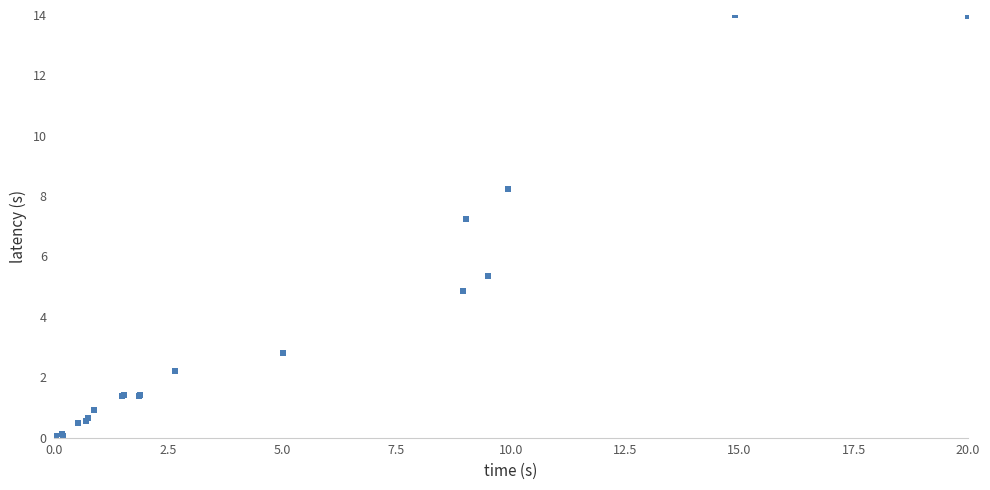

What Y value in the scatter plot is closest to 7?

7.2